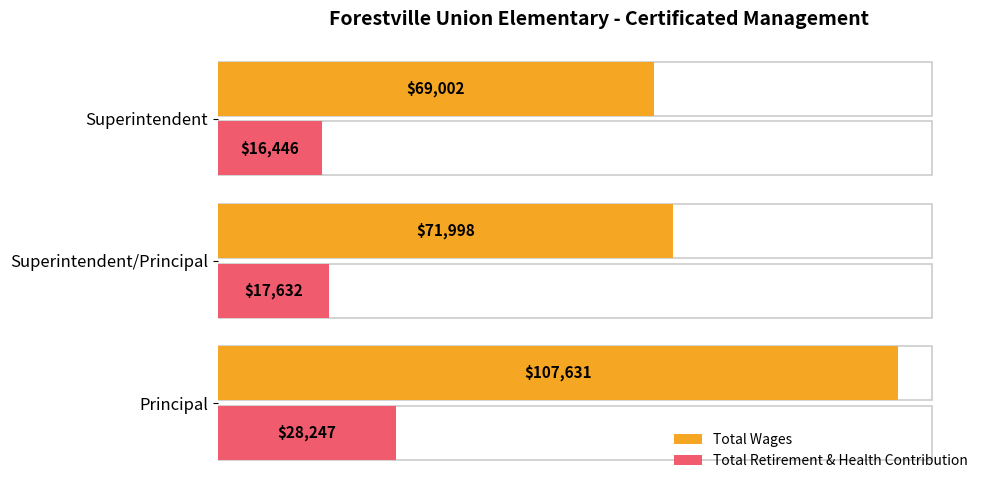

Which series changed the most between Superintendent/Principal and Superintendent?

Total Wages